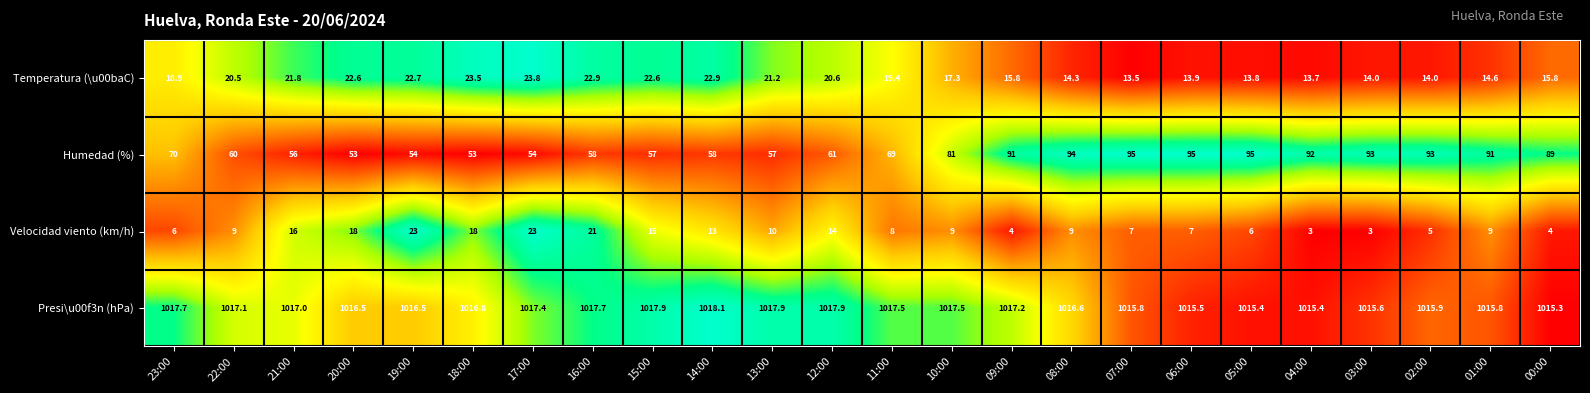

At which label is Presi\u00f3n (hPa) closest to 1016?

02:00